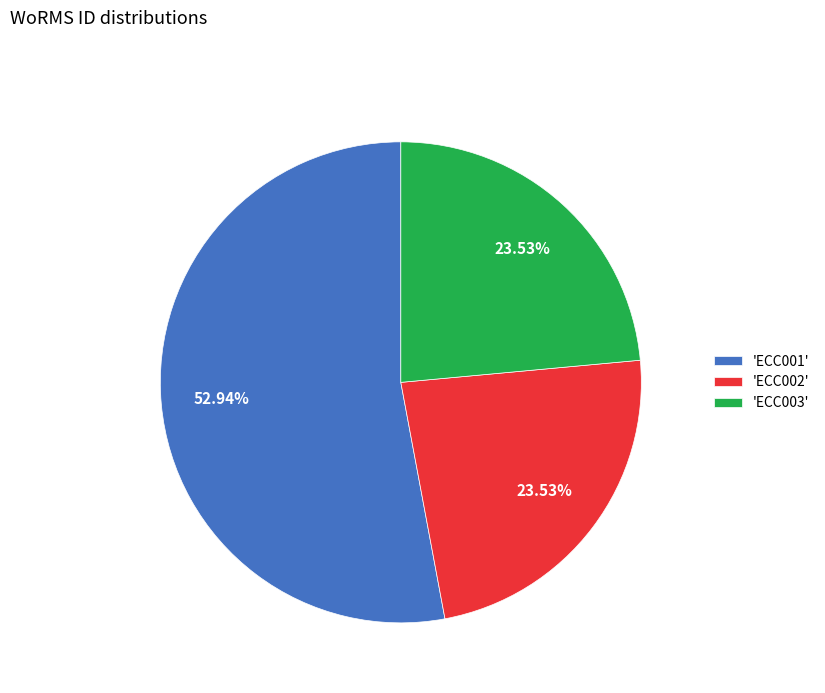

Approximately how many times larger is the value at 'ECC002' compared to 'ECC003'?

1.0